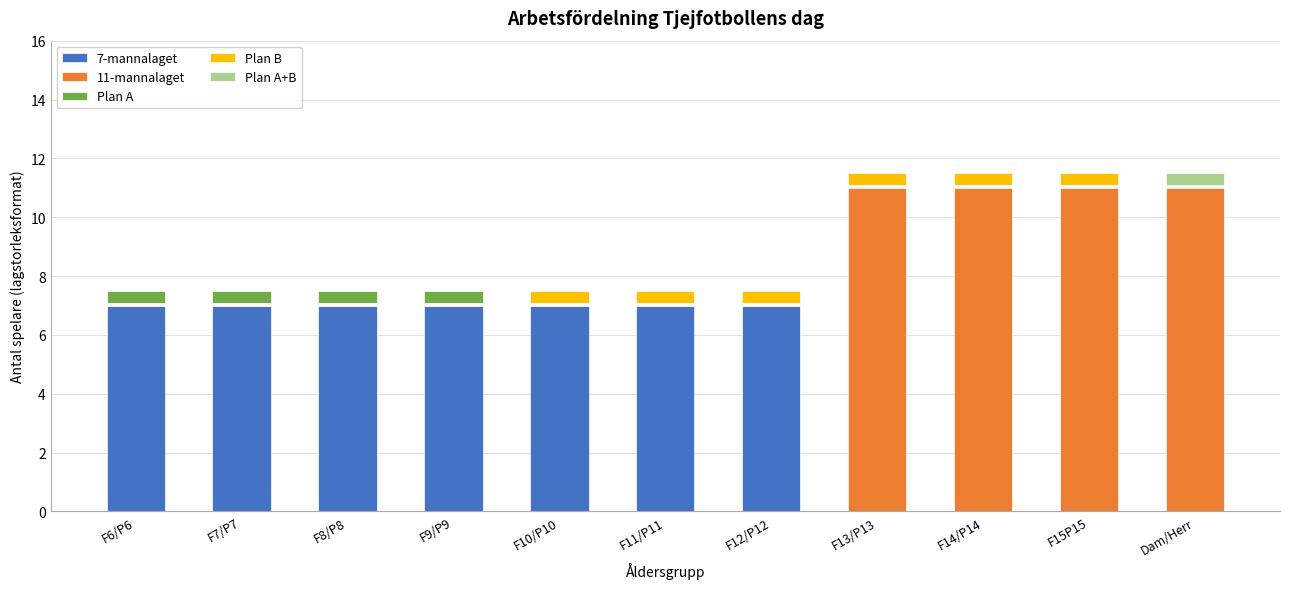

At which category is the sum across all series the highest?

F13/P13